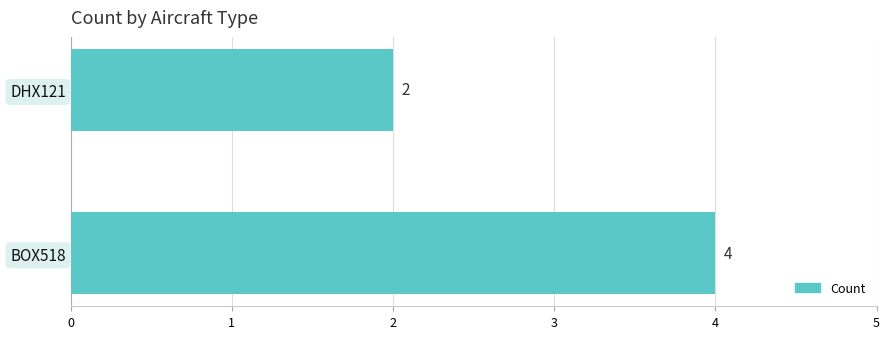

True or false: the data shows 3 at DHX121.

False